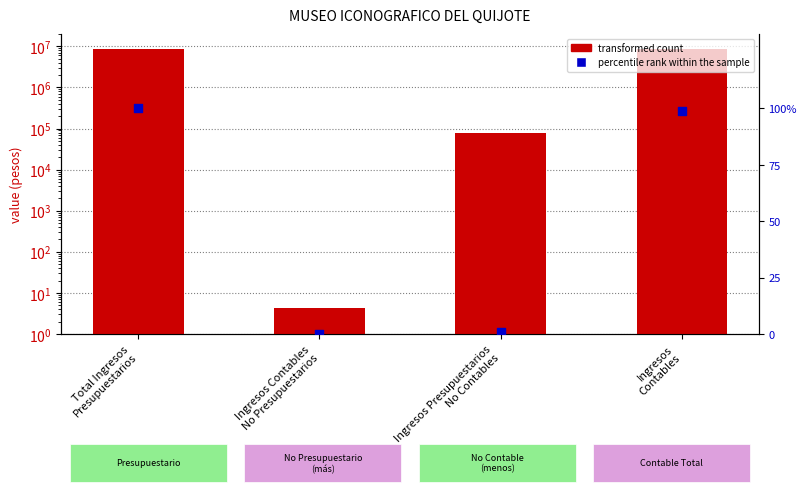

Which series has the largest total across all categories?

transformed count